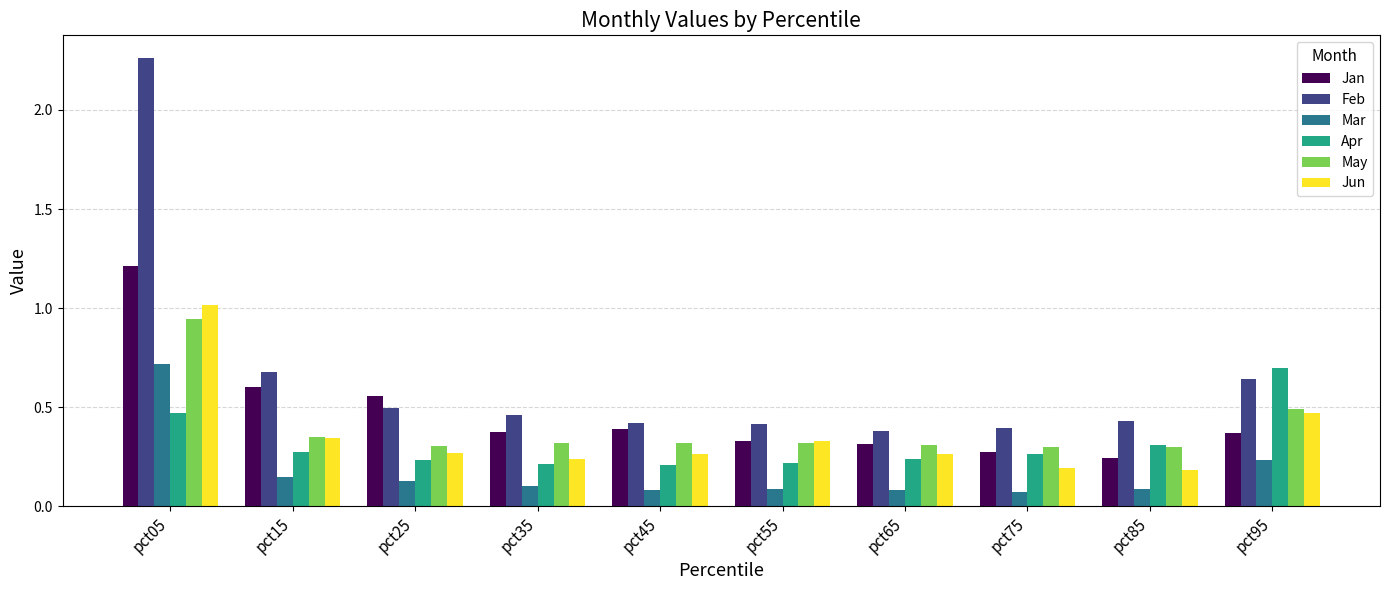

Which series has the largest range (max minus min)?

Feb